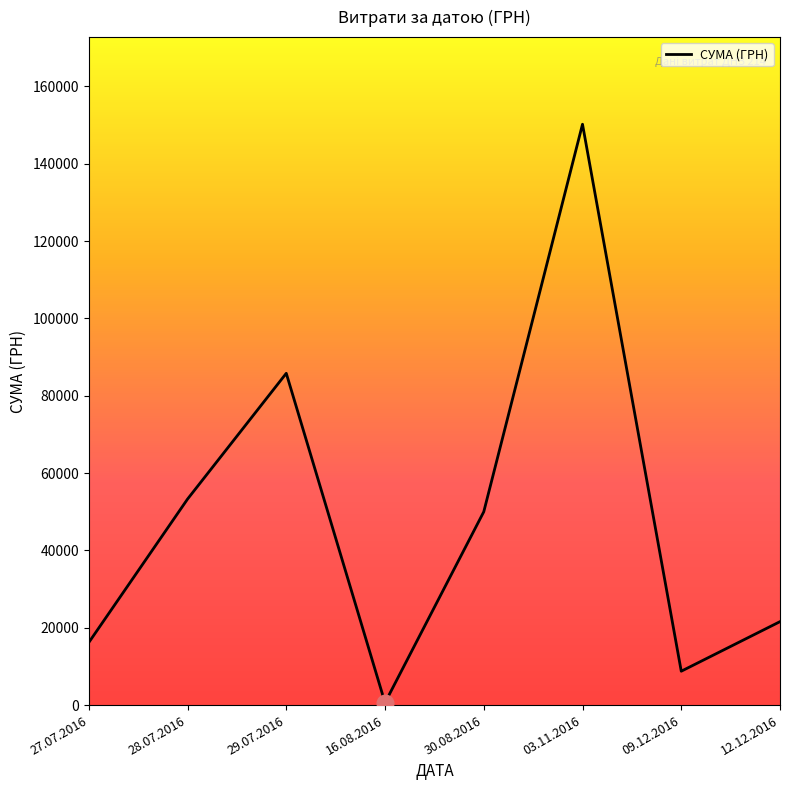

List the labels in order of value, largest first.

03.11.2016, 29.07.2016, 28.07.2016, 30.08.2016, 12.12.2016, 27.07.2016, 09.12.2016, 16.08.2016